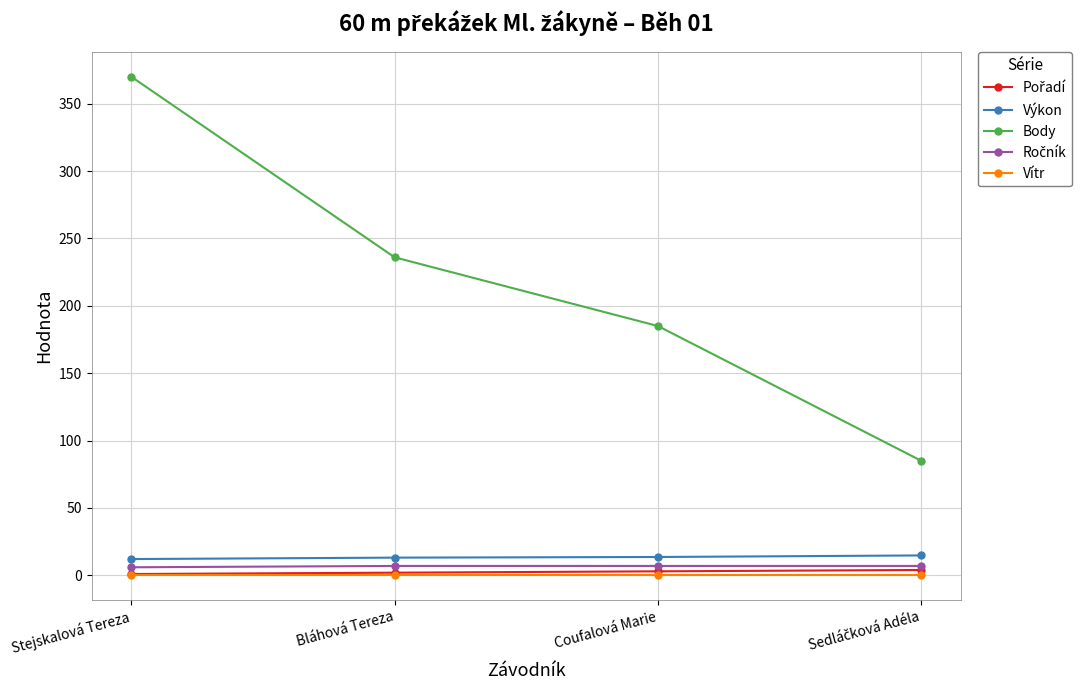

True or false: Výkon and Body intersect in this chart.

False